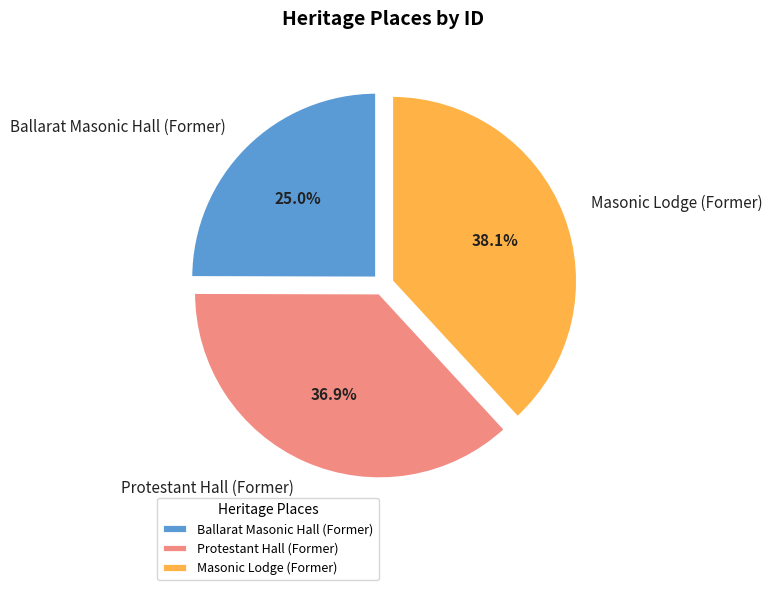

Approximately how many times larger is the value at Protestant Hall (Former) compared to Masonic Lodge (Former)?

1.0